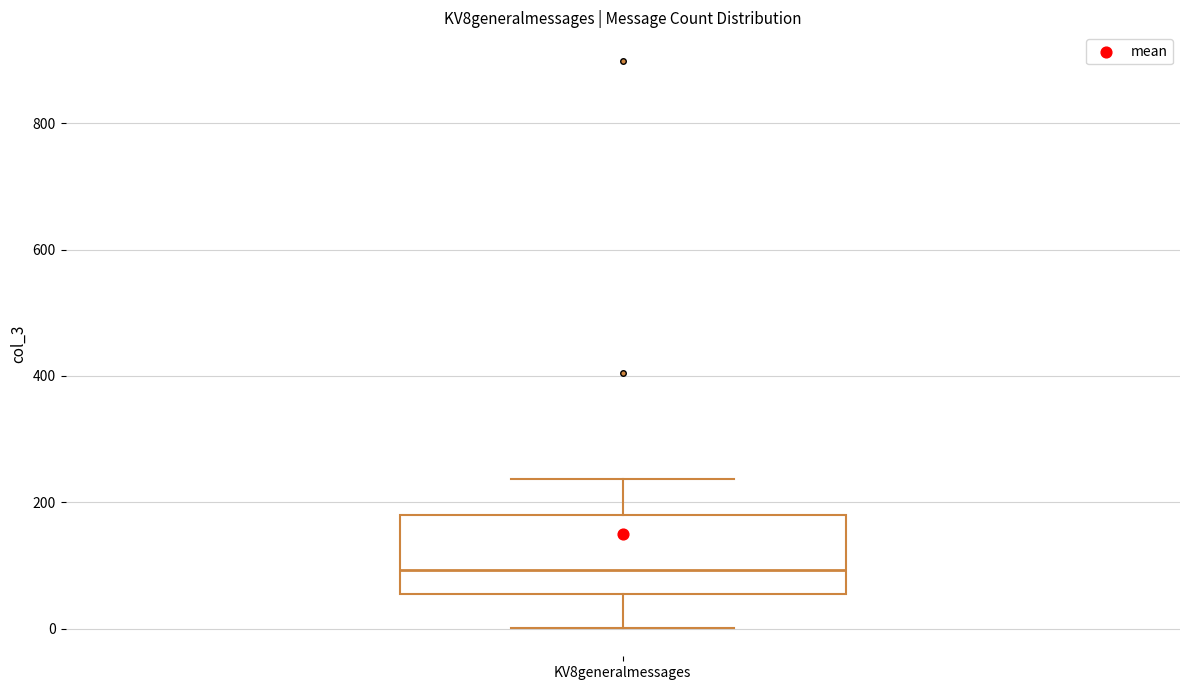

Where does the upper whisker of the box for KV8generalmessages end on the y-axis? The values are not printed on the chart, so give them approximately, as read against the axis.

240